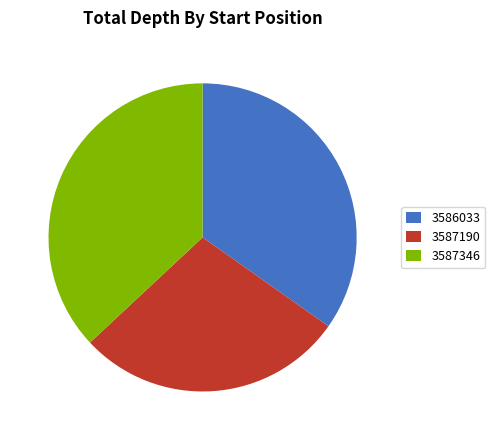

How many segments does this pie chart have?

3